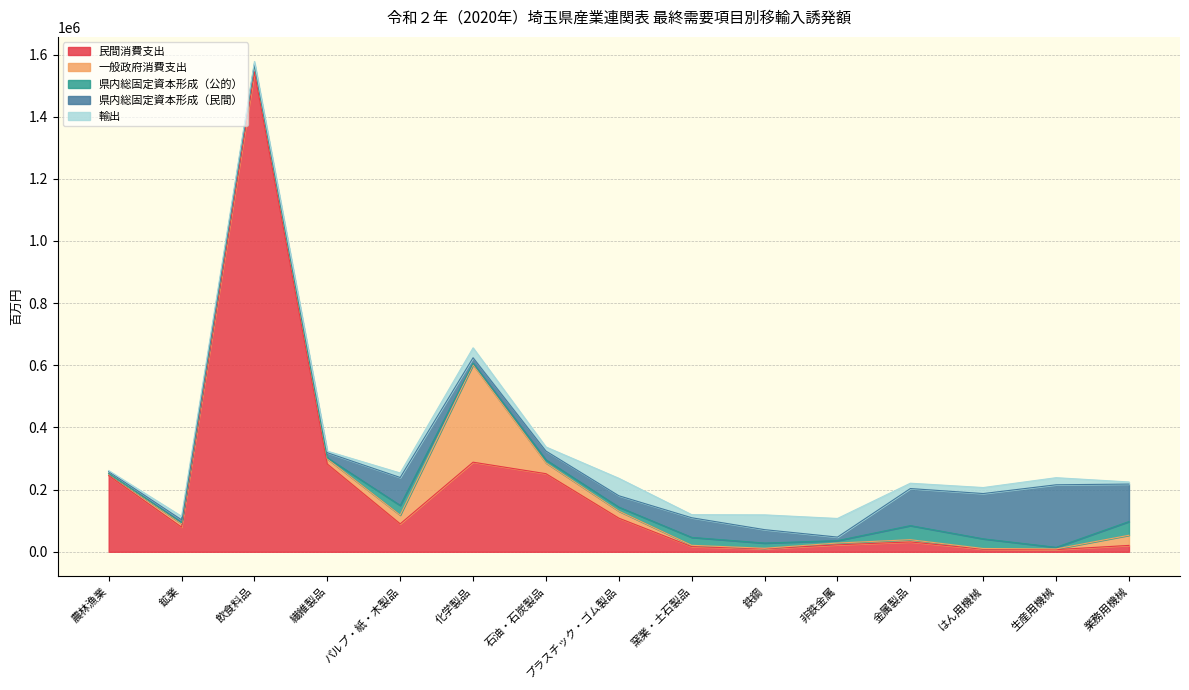

At which category does 県内総固定資本形成（民間） reach its first local valley?

飲食料品